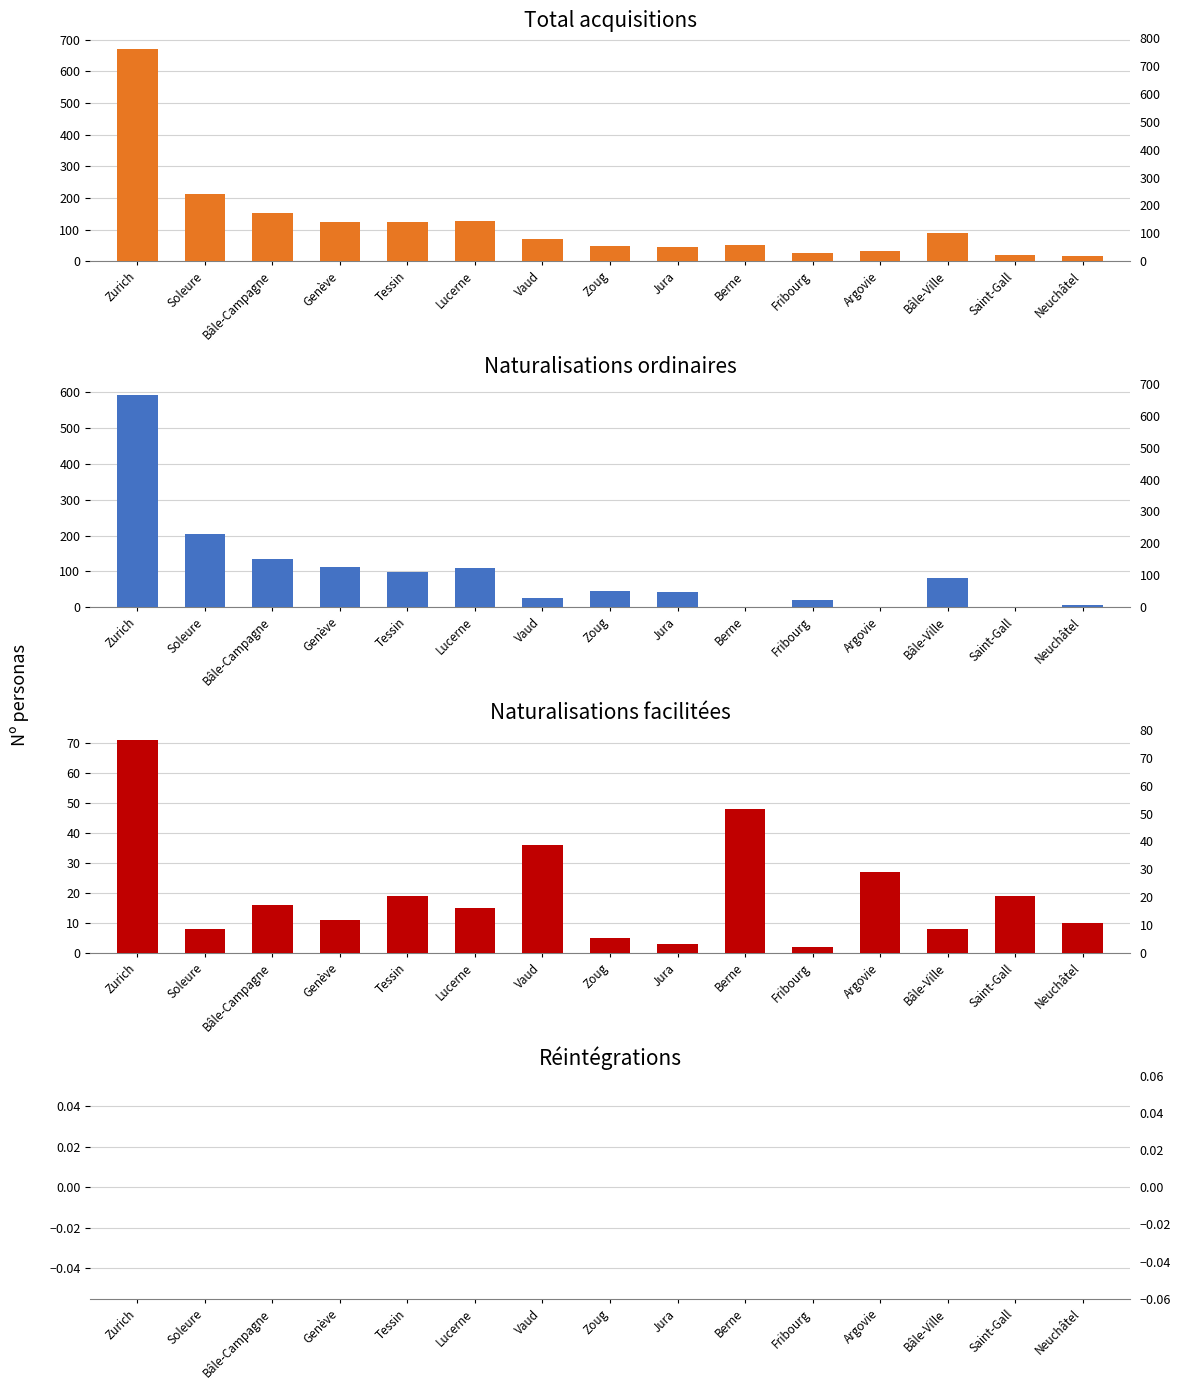

What is the value of the Naturalisations ordinaires bar at the 9th from the left?

43